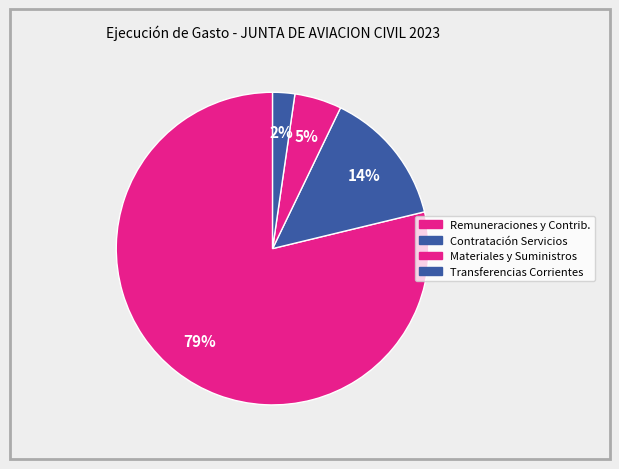

Which category has the biggest portion of the pie?

2.1 - REMUNERACIONES Y CONTRIBUCIONES